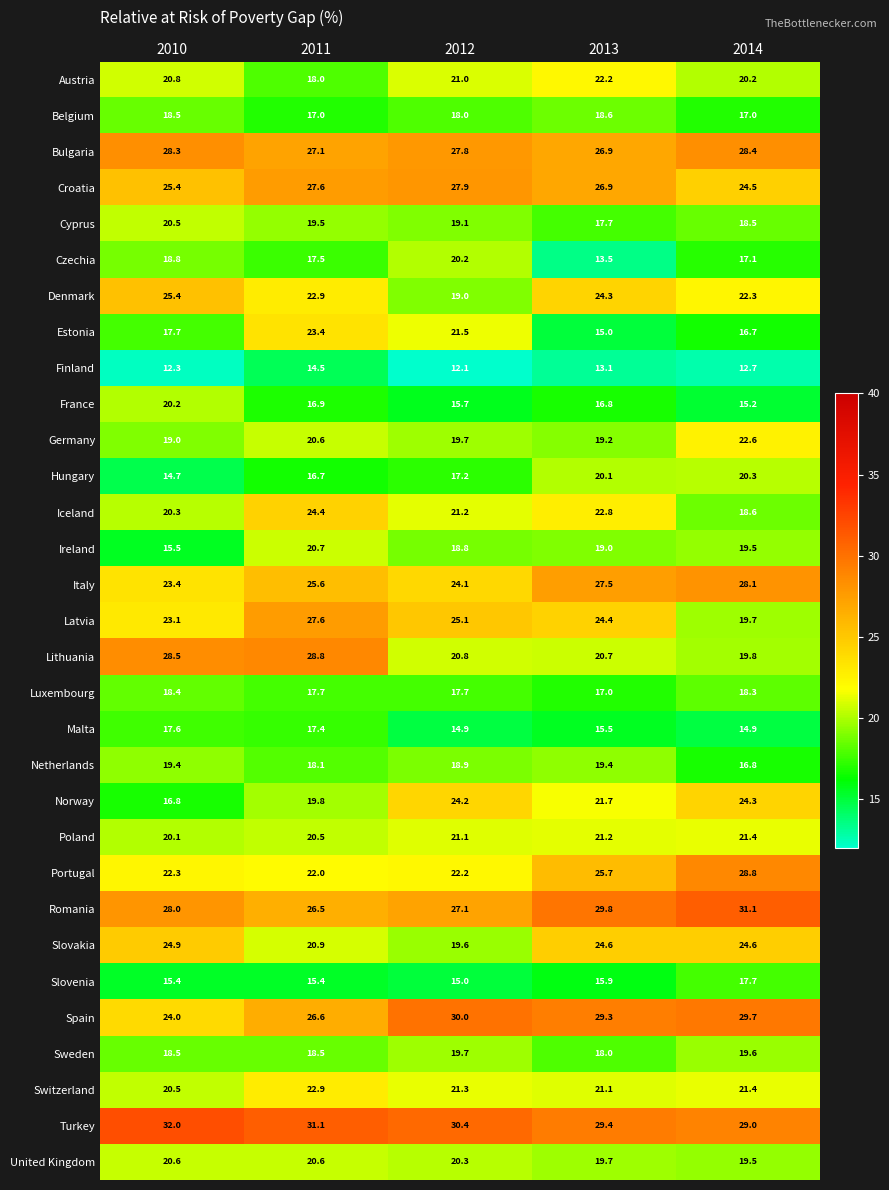

At which label does Cyprus first exceed 19?

2010